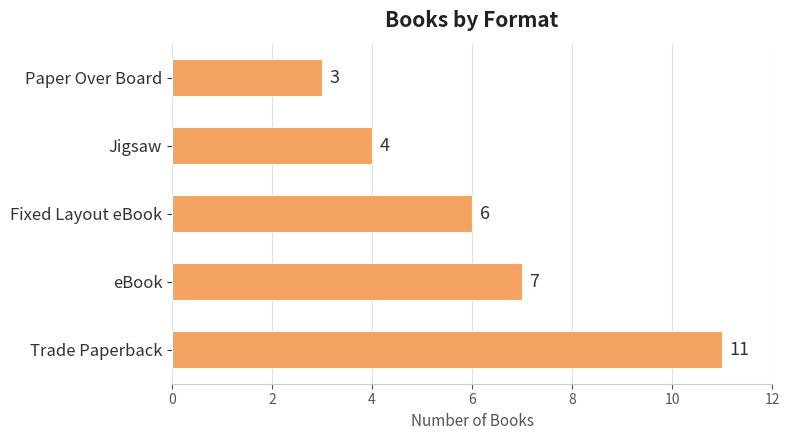

Count the number of categories in the chart.

5